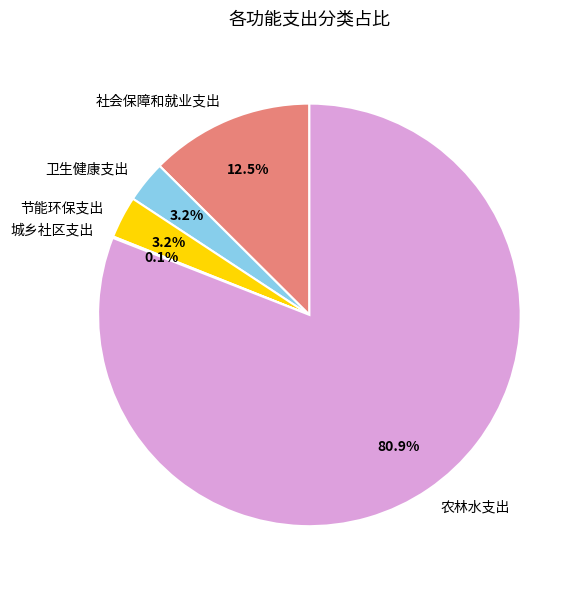

What is the largest slice in the pie chart?

农林水支出